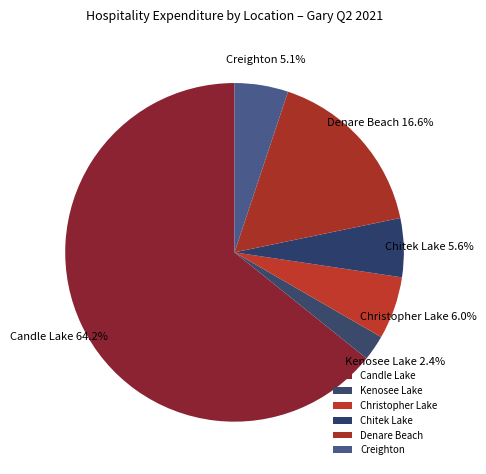

What is the majority slice?

Candle Lake